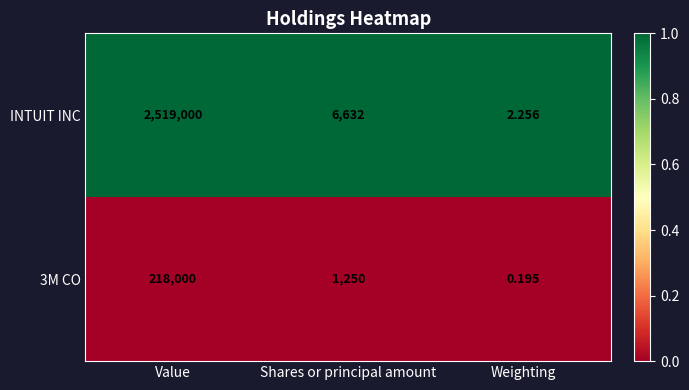

At how many categories does at least one series exceed 0?

3